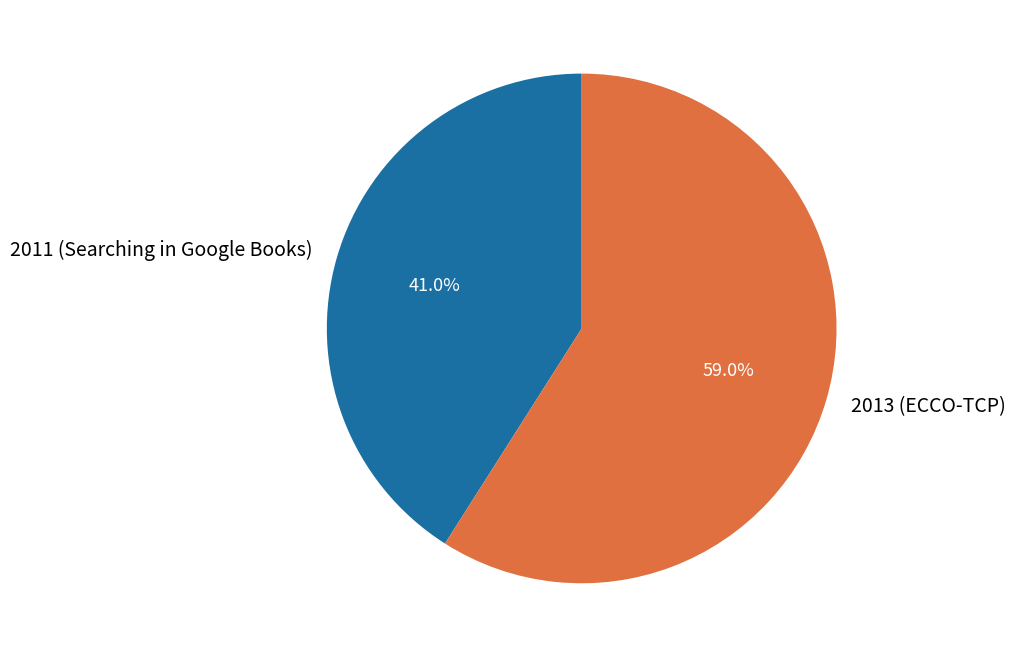

To the nearest percent, what is the combined percentage of 2013 (ECCO-TCP) and 2011 (Searching in Google Books)?

100%